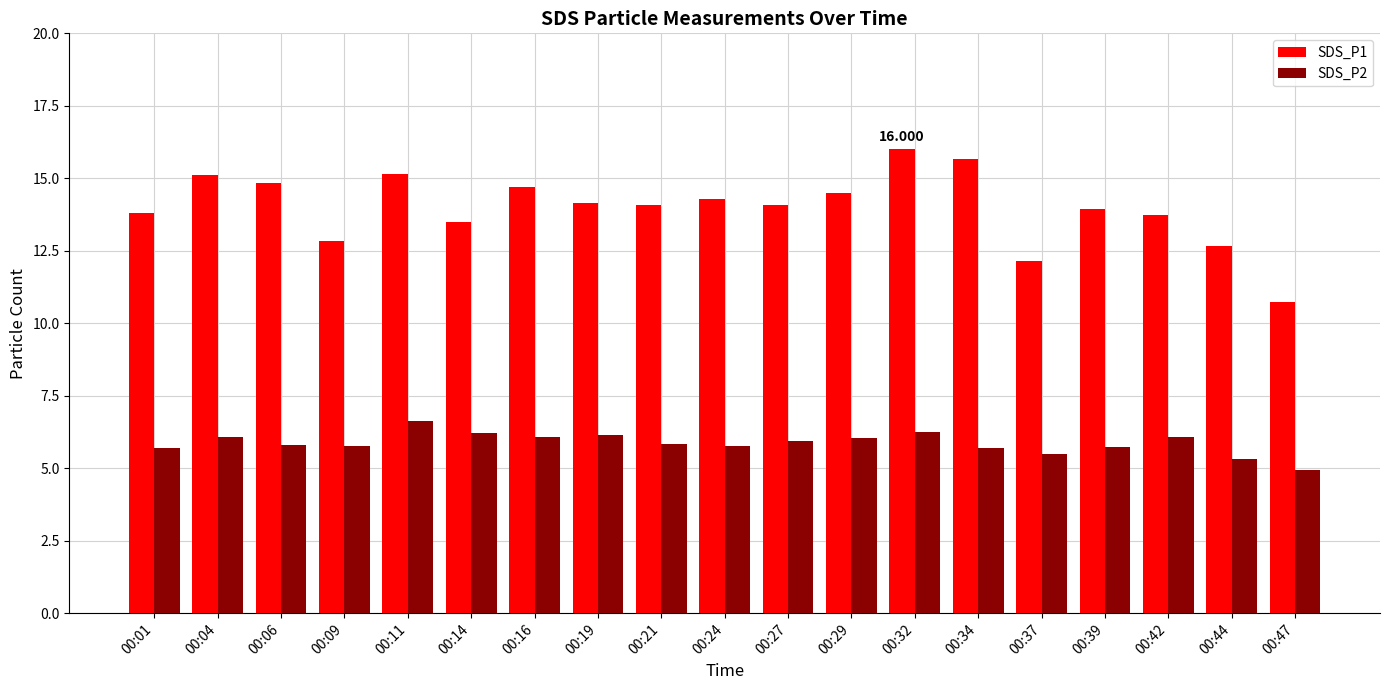

Is the value of SDS_P2 at 00:21 greater than the value of SDS_P1 at 00:19?

No